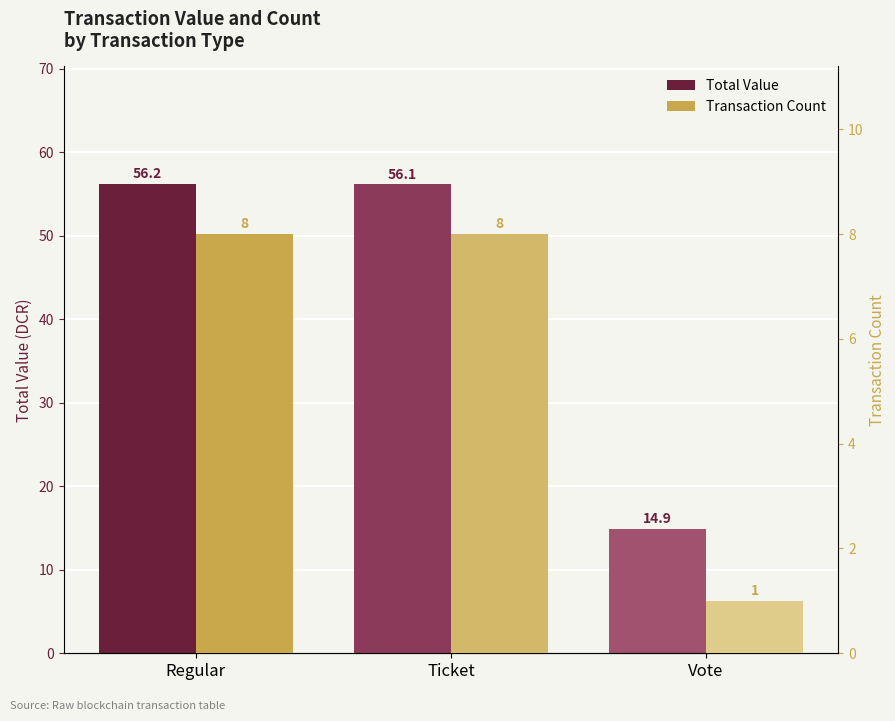

What is the smallest value displayed?

1.0